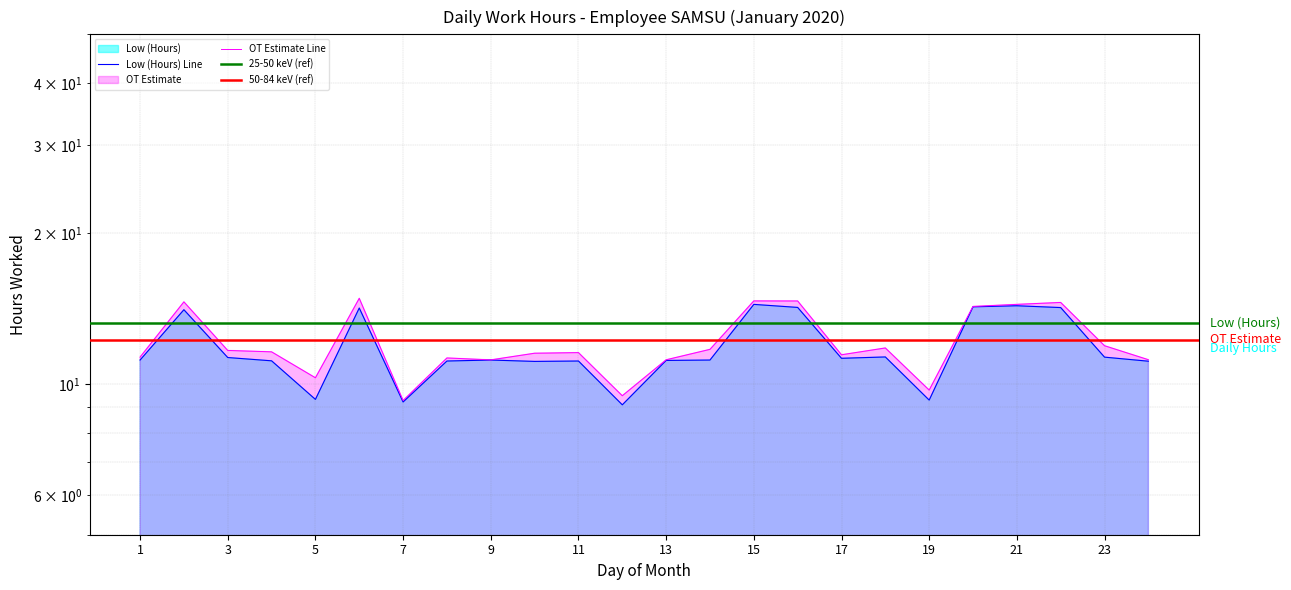

What is the ratio of the value at 11 to the value at 13?

1.0